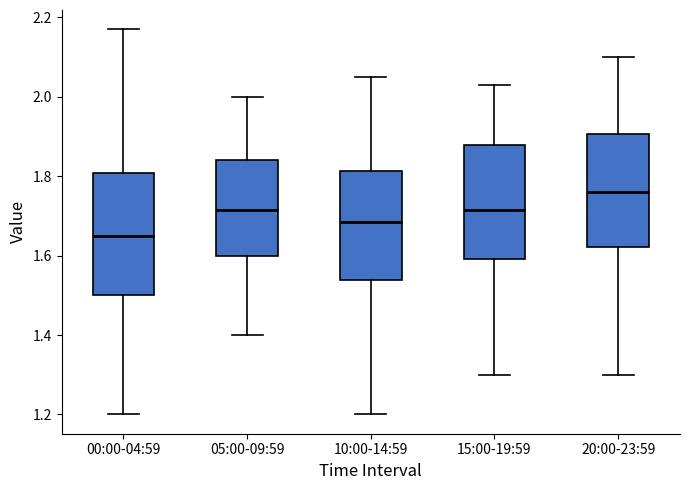

Reading left to right, read every box against the y-axis: the position of its median line, the range the box covers, and the ends of its whiskers. The values are not printed on the chart, so give them approximately, as read against the axis.

00:00-04:59: median 1.66, box 1.50 to 1.80, whiskers 1.20 to 2.18
05:00-09:59: median 1.72, box 1.60 to 1.84, whiskers 1.40 to 2.00
10:00-14:59: median 1.68, box 1.54 to 1.82, whiskers 1.20 to 2.06
15:00-19:59: median 1.72, box 1.60 to 1.88, whiskers 1.30 to 2.04
20:00-23:59: median 1.76, box 1.62 to 1.90, whiskers 1.30 to 2.10